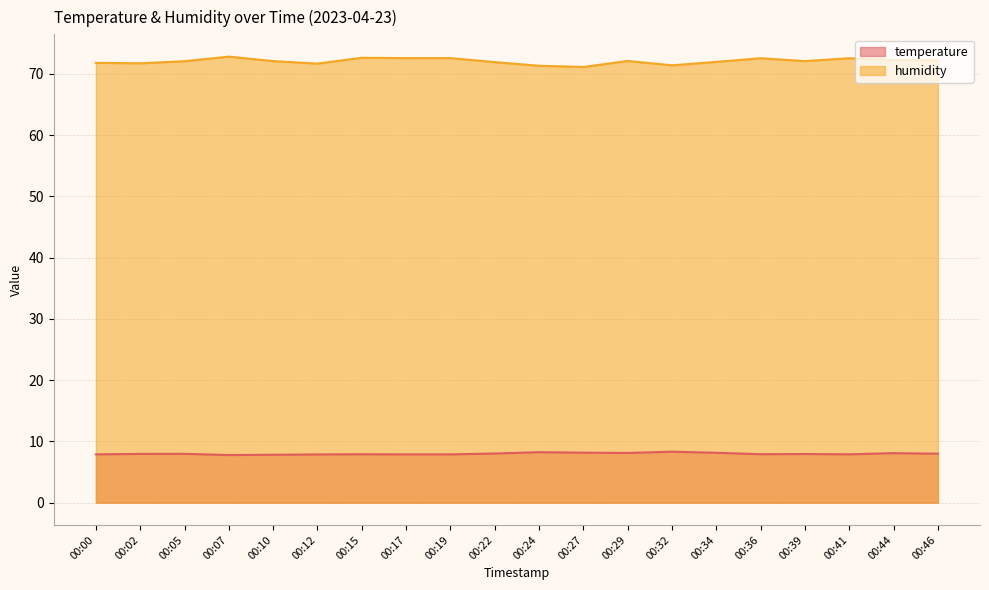

What is the sum of the humidity values at 00:39 and 00:24?

143.4